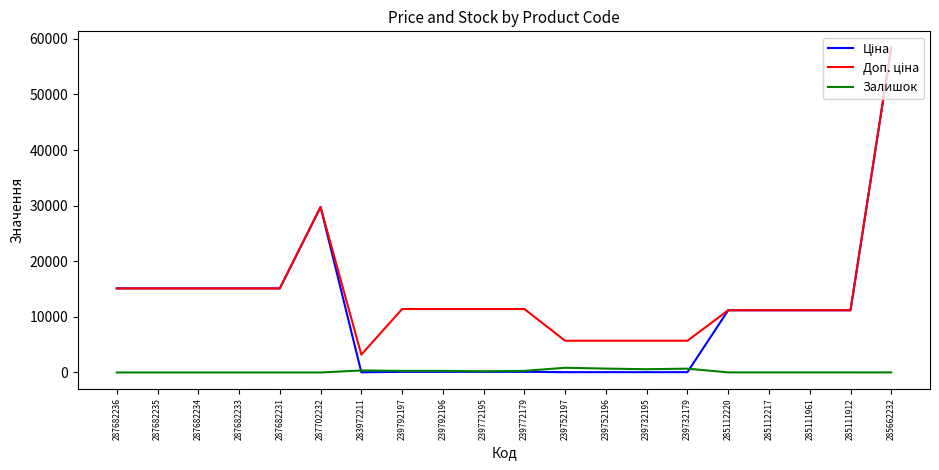

Is this an area chart (filled region under the line)?

No